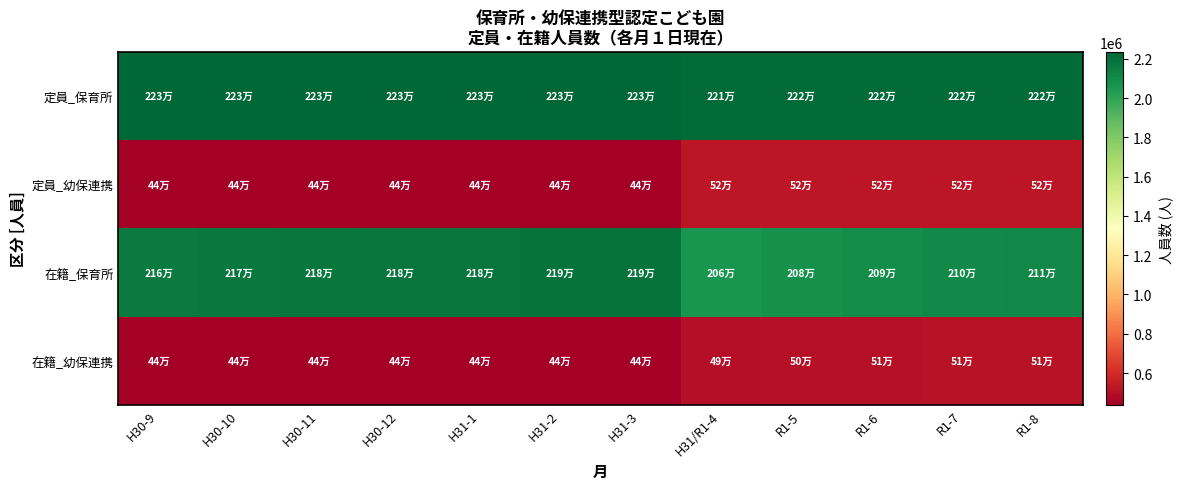

At H30-12, list the series in order from largest to smallest.

定員_保育所, 在籍_保育所, 在籍_幼保連携, 定員_幼保連携